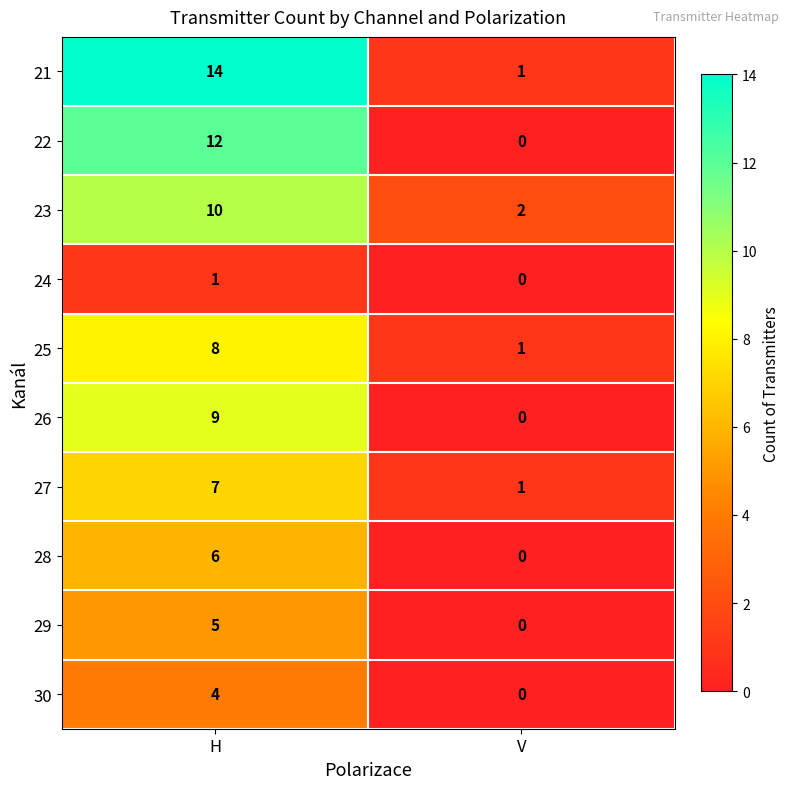

What is the spread (max minus min) of values at H?

13